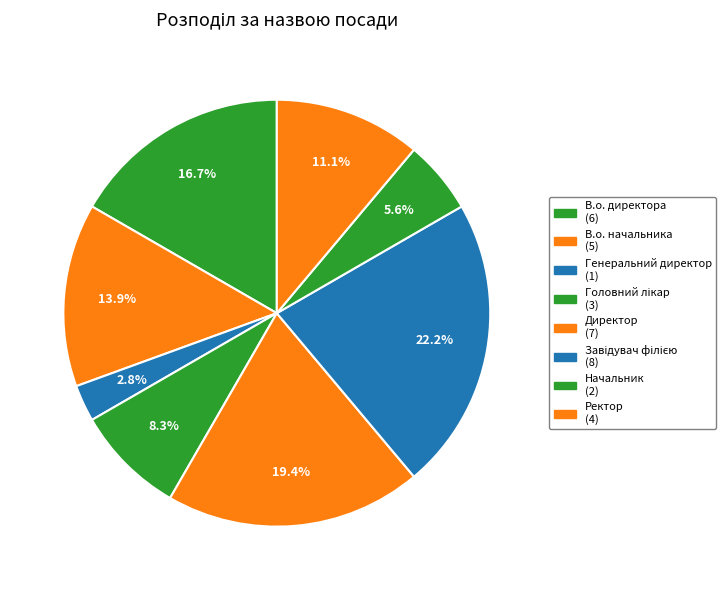

To the nearest percent, what is the difference between the largest and smallest slice percentages?

19%